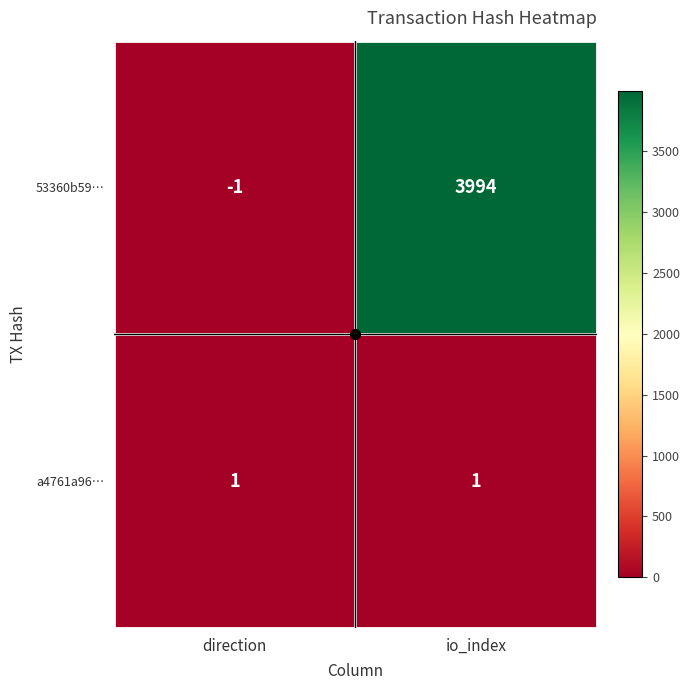

How many data points does each series have?

2